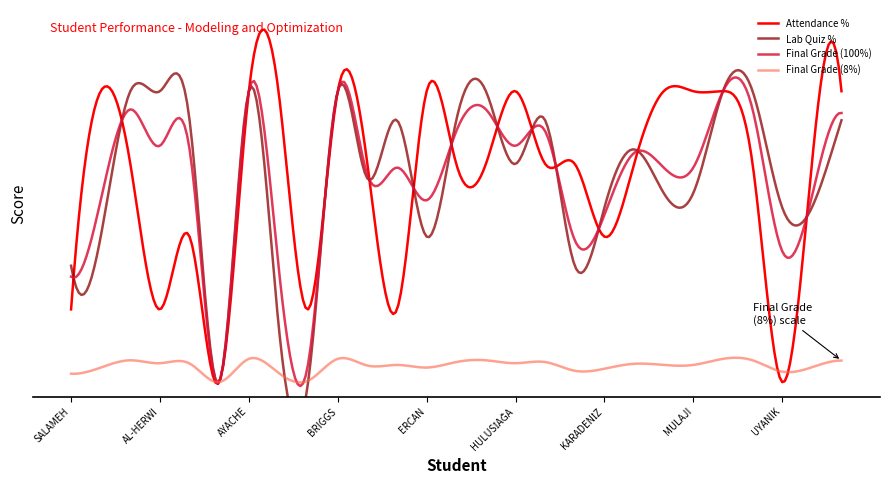

True or false: Final Grade (8%) has a value of 9.6 at CEYLAN.

False